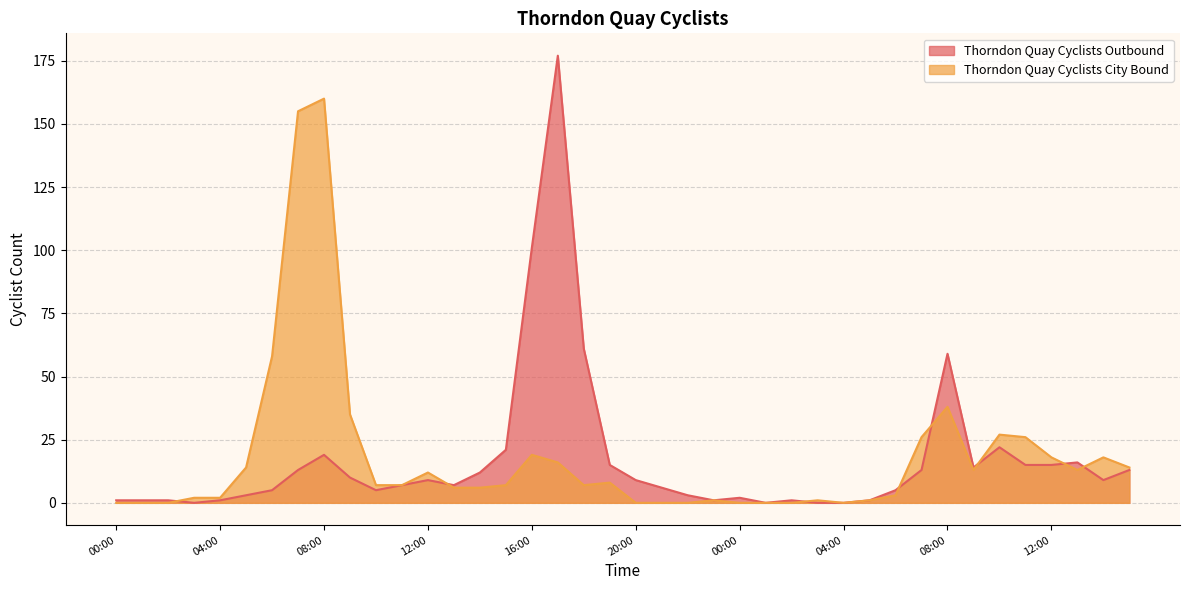

Rank the categories by Thorndon Quay Cyclists Outbound value from lowest to highest.

03:00, 01:00, 03:00, 04:00, 00:00, 01:00, 02:00, 04:00, 23:00, 02:00, 05:00, 00:00, 05:00, 22:00, 06:00, 10:00, 06:00, 21:00, 11:00, 13:00, 12:00, 20:00, 14:00, 09:00, 14:00, 07:00, 07:00, 15:00, 09:00, 19:00, 11:00, 12:00, 13:00, 08:00, 15:00, 10:00, 08:00, 18:00, 16:00, 17:00